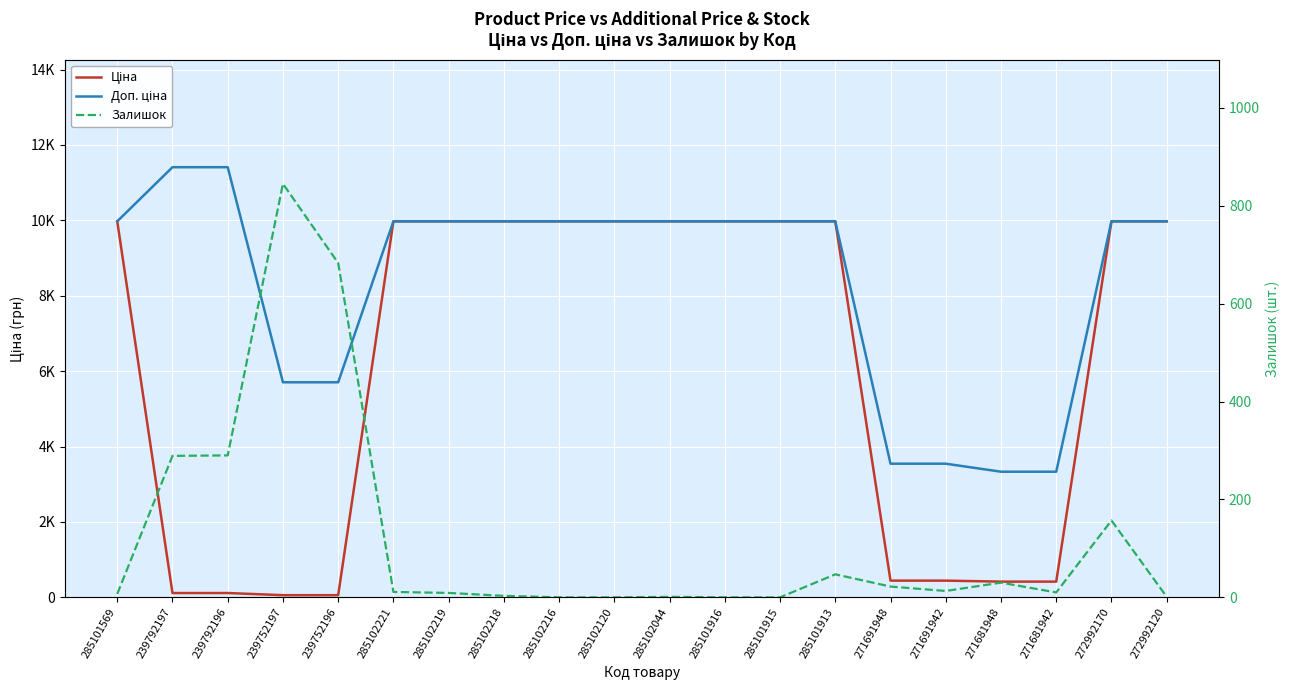

How many series are shown in this chart?

3